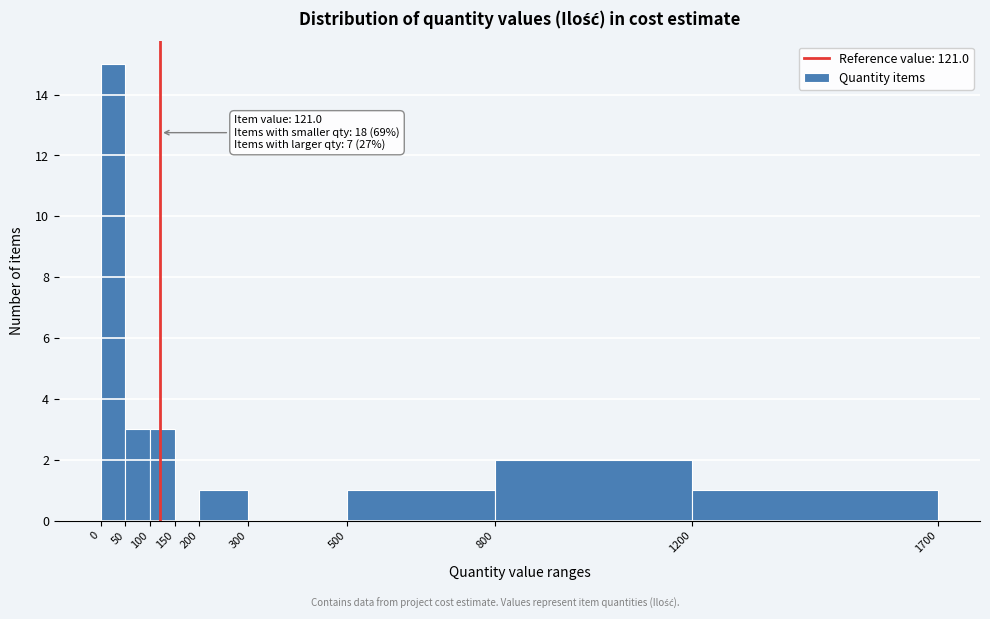

Over which range of the x-axis is the bar tallest?

0 to 50